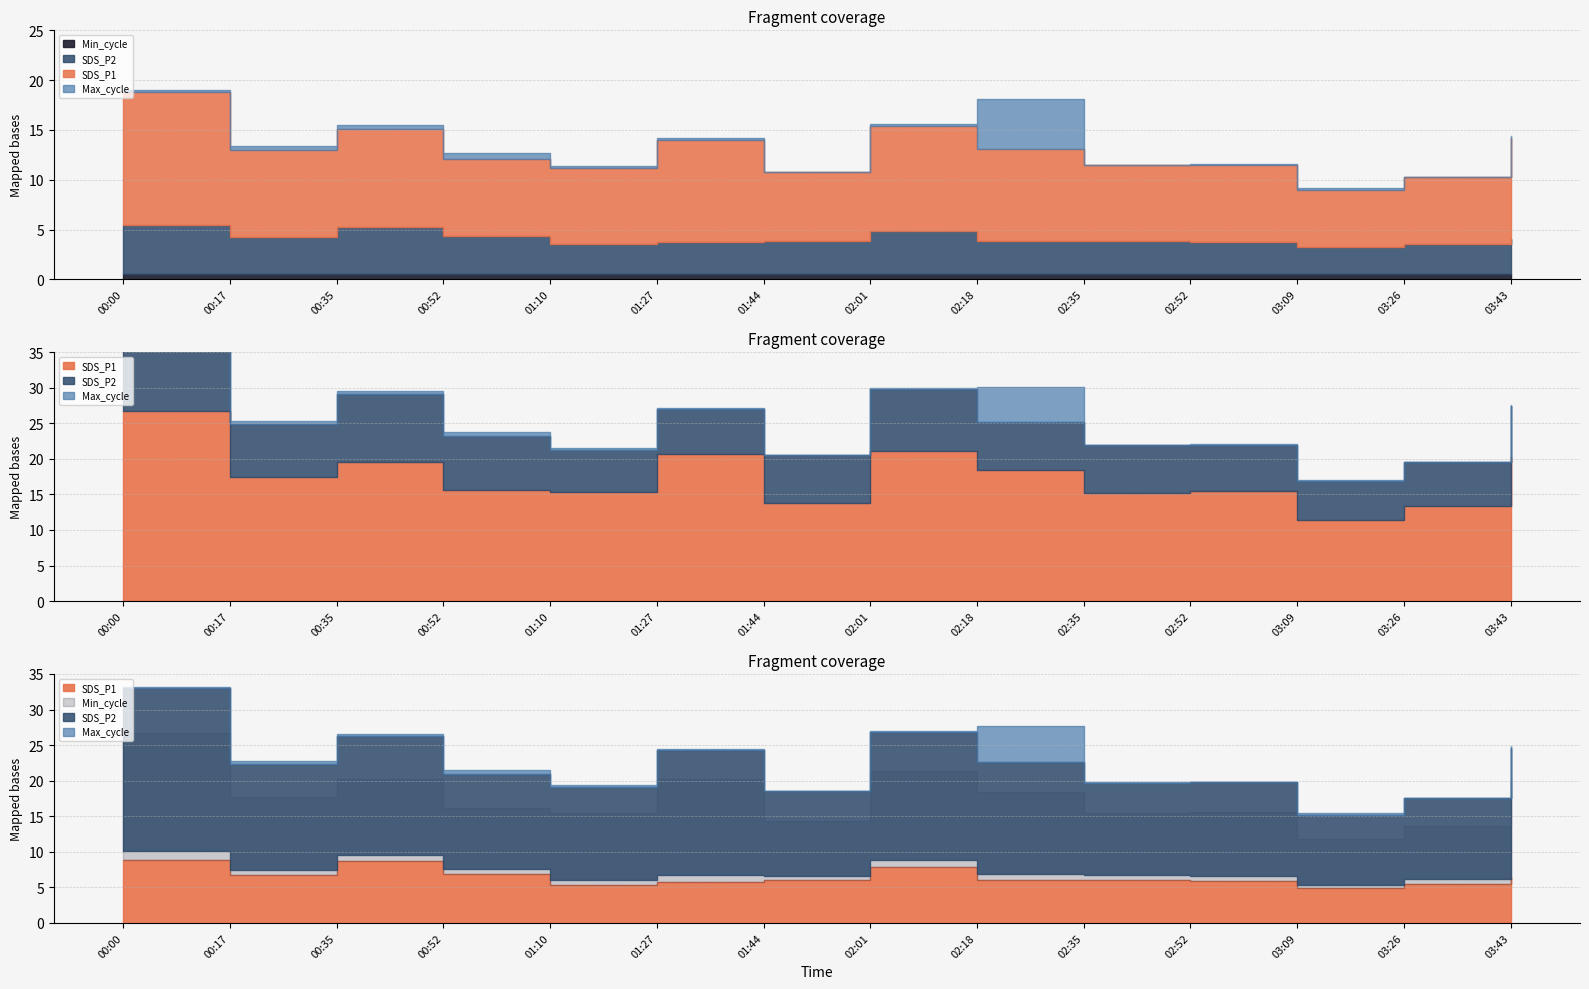

Is the value of Max_cycle at 00:52 greater than the value of Min_cycle at 01:10?

Yes